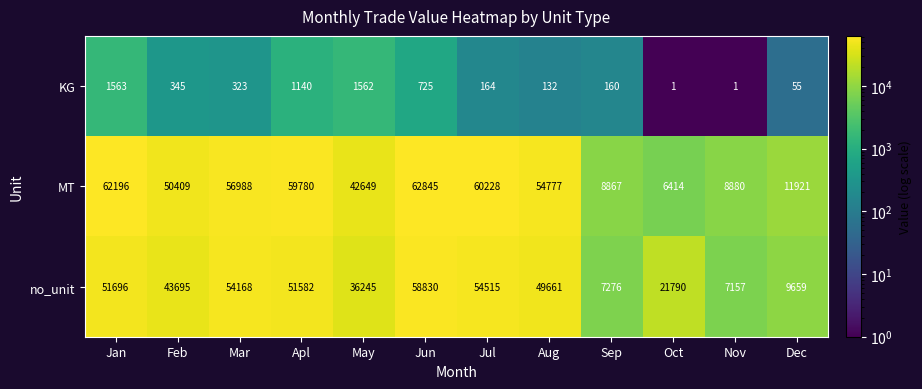

True or false: MT has a value of 111109 at Jan.

False